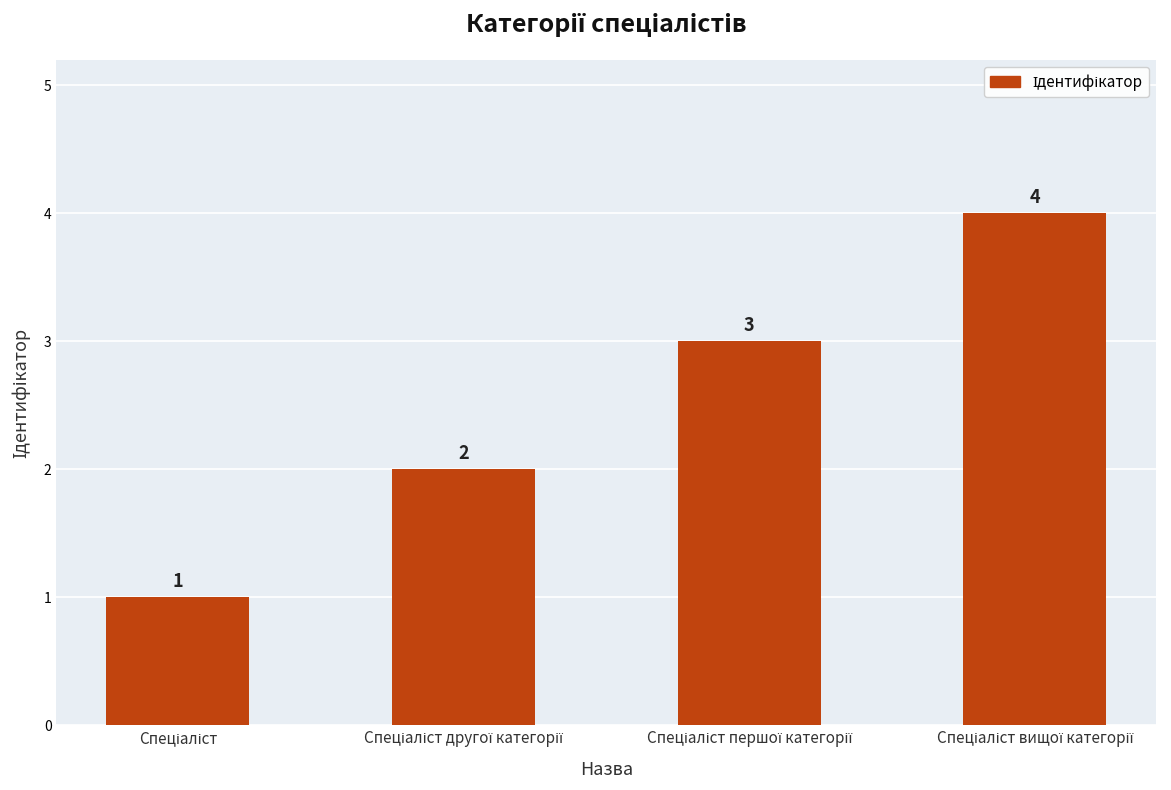

What is the difference between the maximum and minimum values?

3